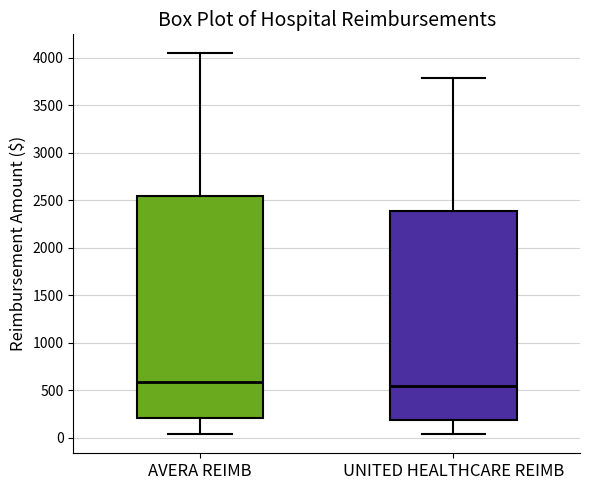

Reading left to right, read every box against the y-axis: the position of its median line, the range the box covers, and the ends of its whiskers. The values are not printed on the chart, so give them approximately, as read against the axis.

AVERA REIMB: median 600, box 200 to 2550, whiskers 50 to 4050
UNITED HEALTHCARE REIMB: median 550, box 200 to 2400, whiskers 50 to 3800